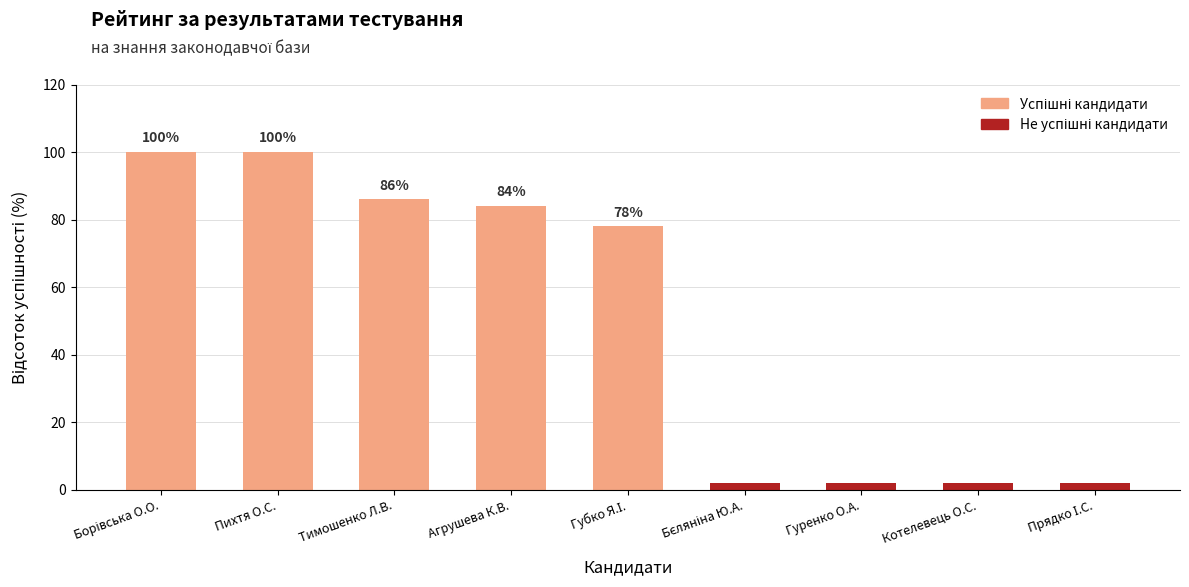

The value at Агрушева Катерина Вікторівна is 84. True or false?

True